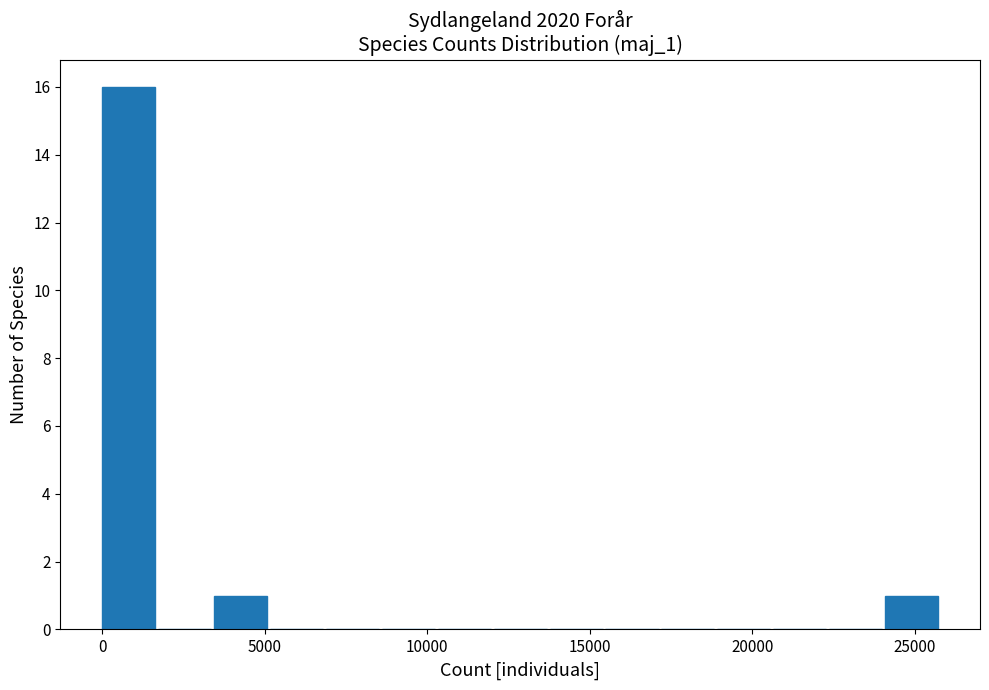

Around what value on the x-axis is the tallest bar? Give the approximate position of its centre, as read against the axis.

1000